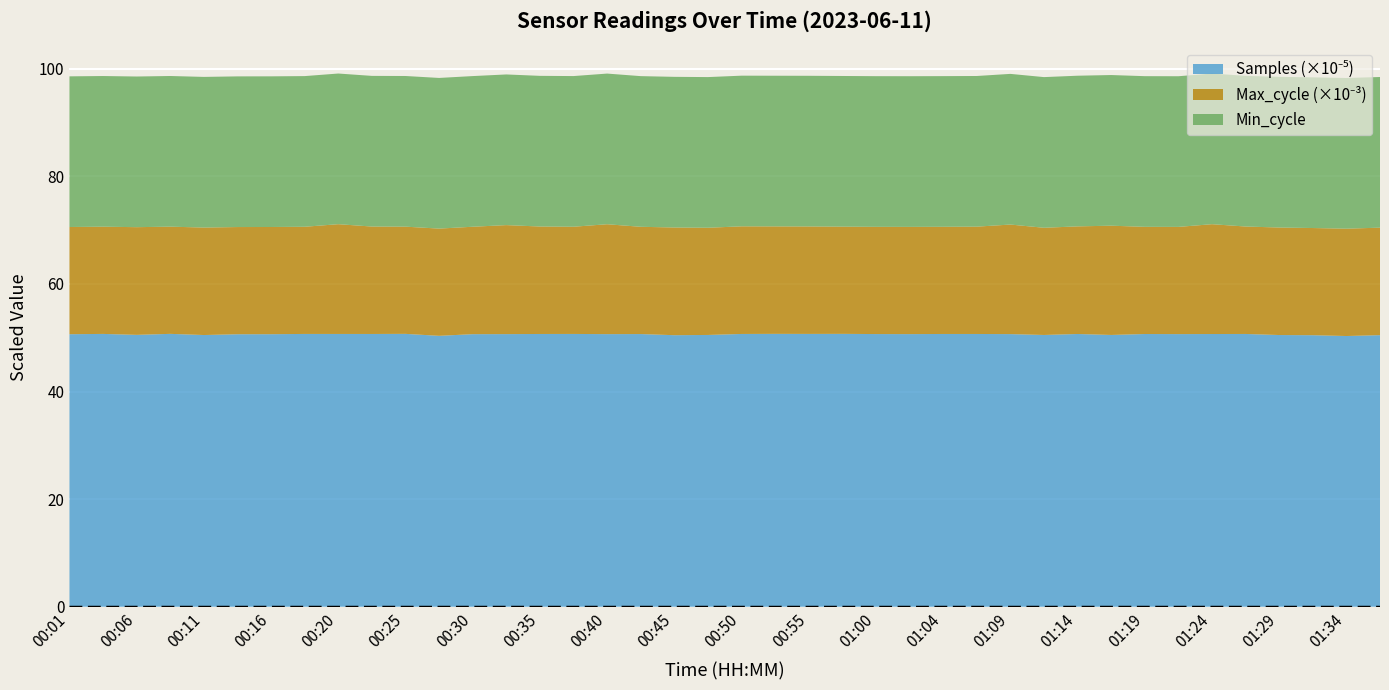

Reading left to right, extract all data points from this chart.

Samples: 00:01=5065352	00:03=5070813	00:06=5053459	00:08=5071849	00:11=5050162	00:13=5064693	00:16=5065536	00:18=5070406	00:20=5070099	00:23=5069763	00:25=5071832	00:28=5035390	00:30=5066141	00:33=5067163	00:35=5069622	00:38=5070333	00:40=5066854	00:42=5068292	00:45=5047134	00:47=5051543	00:50=5069989	00:52=5071881	00:55=5070876	00:57=5071822	01:00=5068190	01:02=5067251	01:04=5069769	01:07=5069657	01:09=5067354	01:12=5051281	01:14=5069385	01:17=5051553	01:19=5069043	01:22=5067326	01:24=5068908	01:26=5069887	01:29=5050097	01:31=5046882	01:34=5031712	01:36=5047857
Max_cycle: 00:01=19924	00:03=19929	00:06=20013	00:08=19924	00:11=19974	00:13=19924	00:16=19924	00:18=19920	00:20=20401	00:23=19966	00:25=19924	00:28=19928	00:30=19966	00:33=20259	00:35=19974	00:38=19926	00:40=20424	00:42=19935	00:45=20015	00:47=19925	00:50=20003	00:52=19973	00:55=19971	00:57=19927	01:00=19928	01:02=19929	01:04=19921	01:07=19947	01:09=20362	01:12=19924	01:14=20002	01:17=20306	01:19=19921	01:22=19925	01:24=20412	01:26=19970	01:29=19981	01:31=19920	01:34=19951	01:36=19978
Min_cycle: 00:01=28	00:03=28	00:06=28	00:08=28	00:11=28	00:13=28	00:16=28	00:18=28	00:20=28	00:23=28	00:25=28	00:28=28	00:30=28	00:33=28	00:35=28	00:38=28	00:40=28	00:42=28	00:45=28	00:47=28	00:50=28	00:52=28	00:55=28	00:57=28	01:00=28	01:02=28	01:04=28	01:07=28	01:09=28	01:12=28	01:14=28	01:17=28	01:19=28	01:22=28	01:24=28	01:26=28	01:29=28	01:31=28	01:34=28	01:36=28